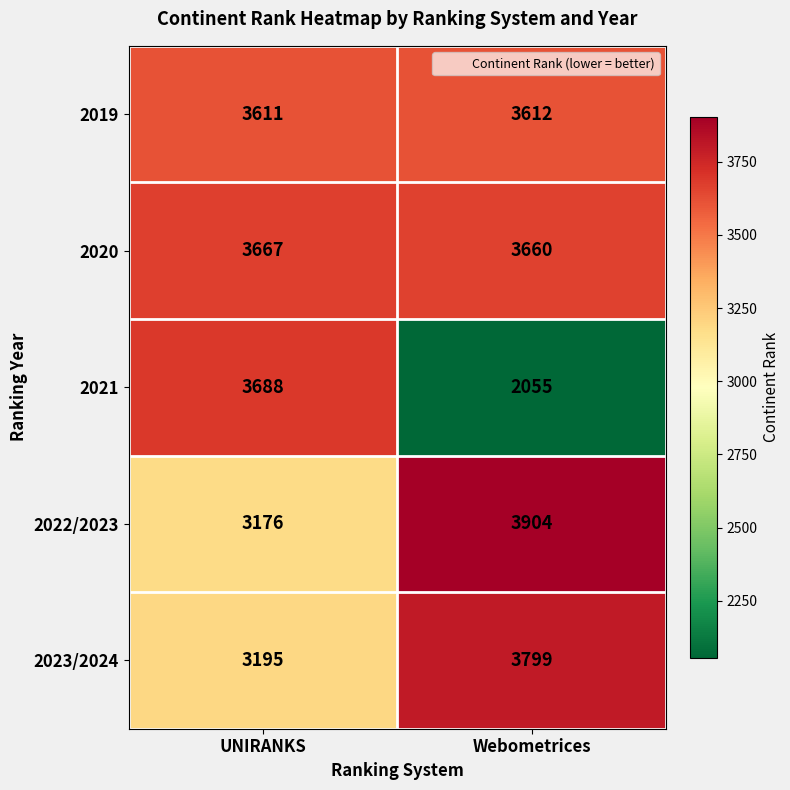

What is the difference between the 2021 values at Webometrices and UNIRANKS?

1633